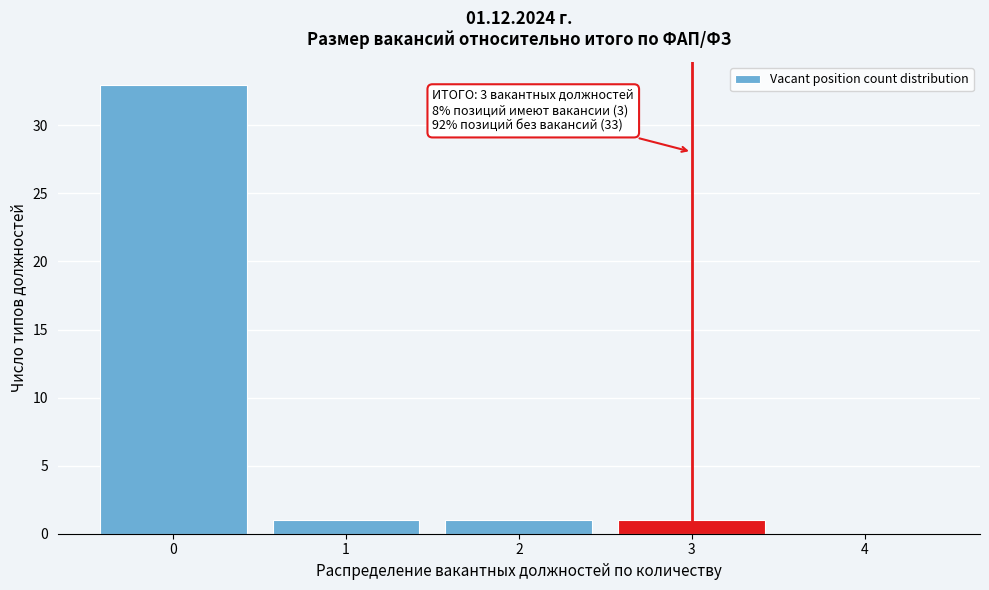

Which range on the x-axis has the tallest bar?

-0.5 to 0.5